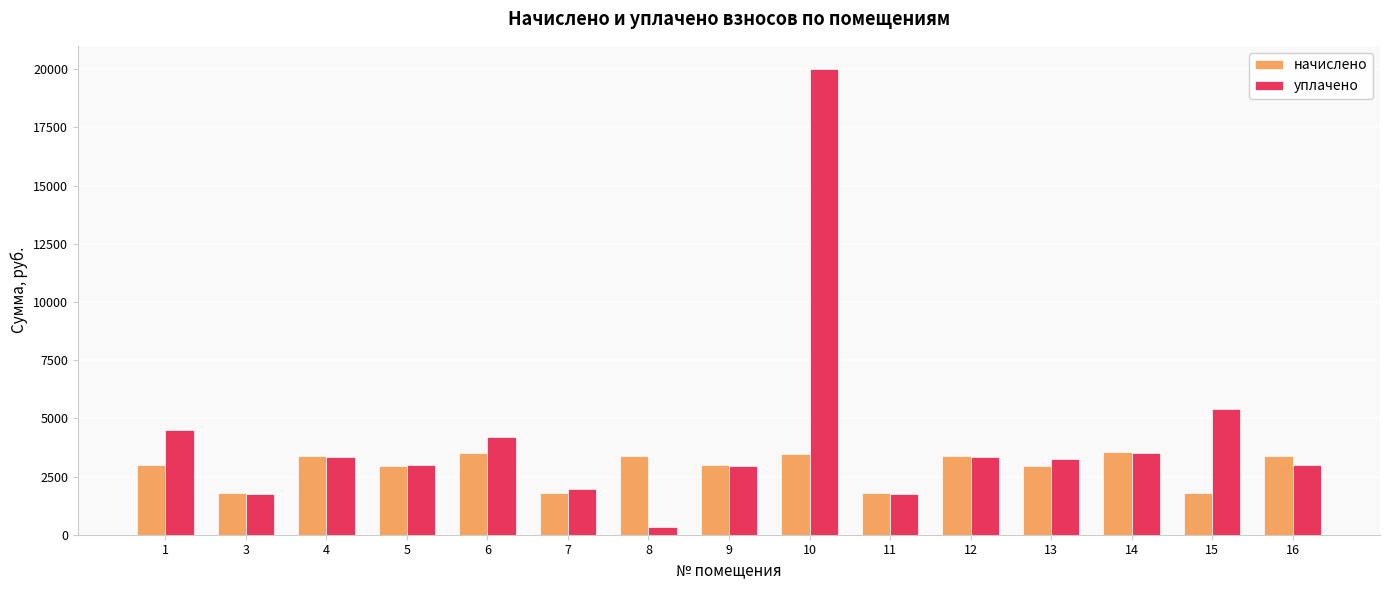

What is the value of the уплачено bar at the 1st from the left?

4500.0